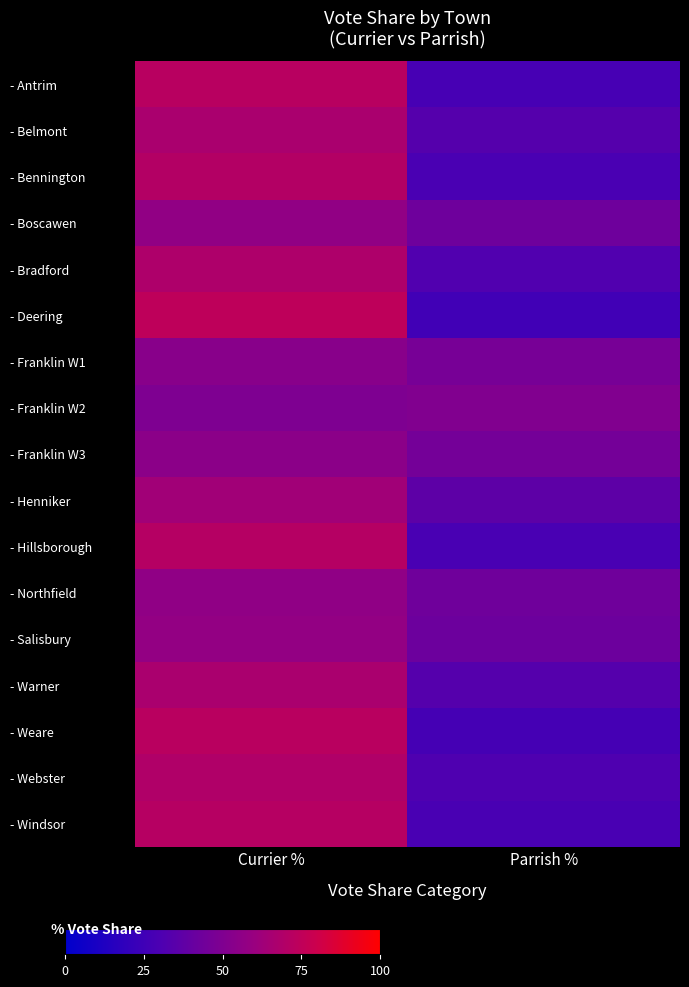

What is the greatest value displayed?

74.2